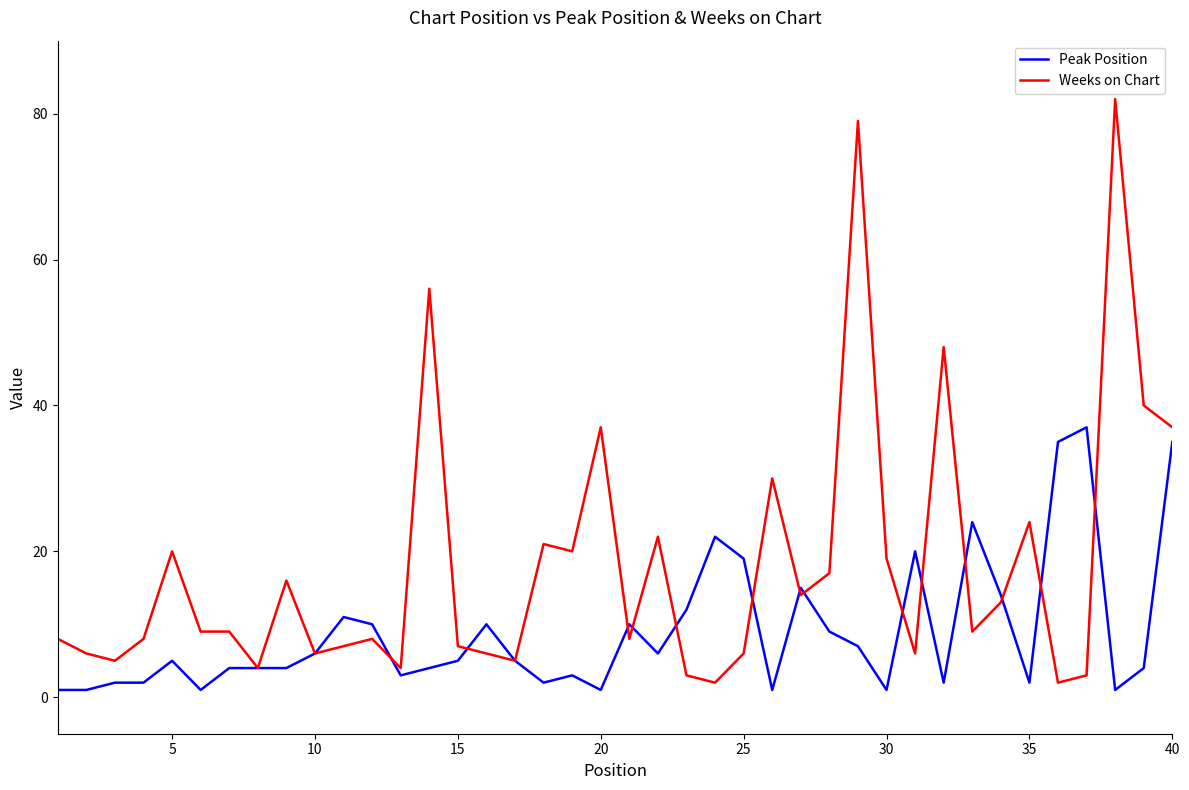

Reading left to right, transcribe all the data shown in this chart.

Peak Position: 1	1	2	2	5	1	4	4	4	6	11	10	3	4	5	10	5	2	3	1	10	6	12	22	19	1	15	9	7	1	20	2	24	14	2	35	37	1	4	35
Weeks on Chart: 8	6	5	8	20	9	9	4	16	6	7	8	4	56	7	6	5	21	20	37	8	22	3	2	6	30	14	17	79	19	6	48	9	13	24	2	3	82	40	37